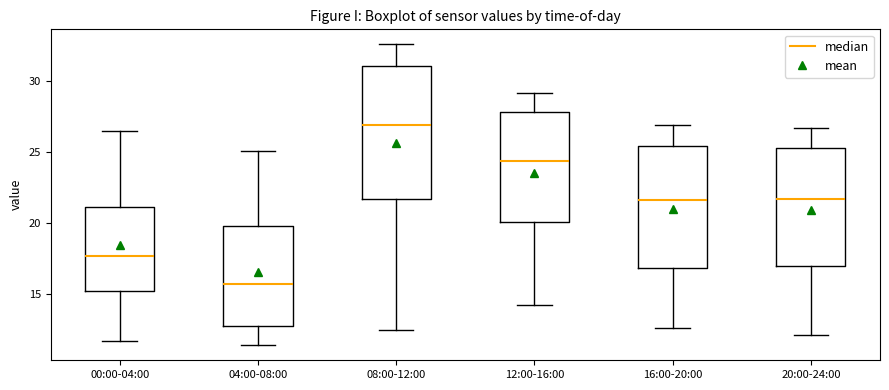

Which box is the tallest, from its lower edge to its upper edge?

08:00-12:00